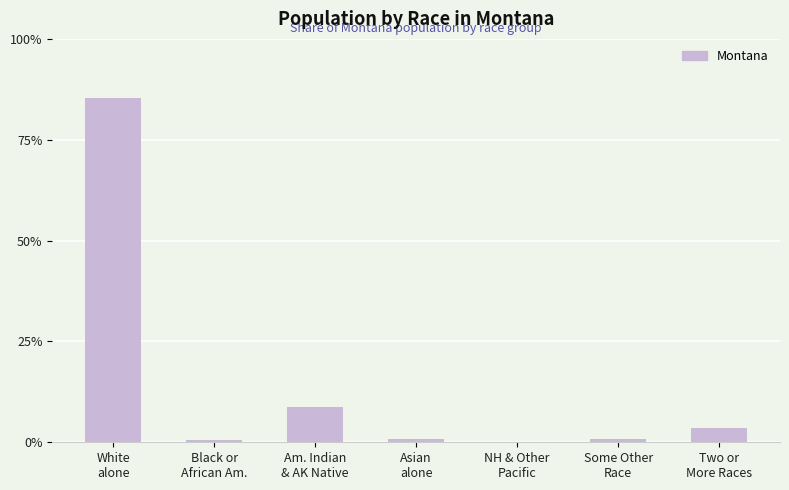

What is the sum of all values?

100.0